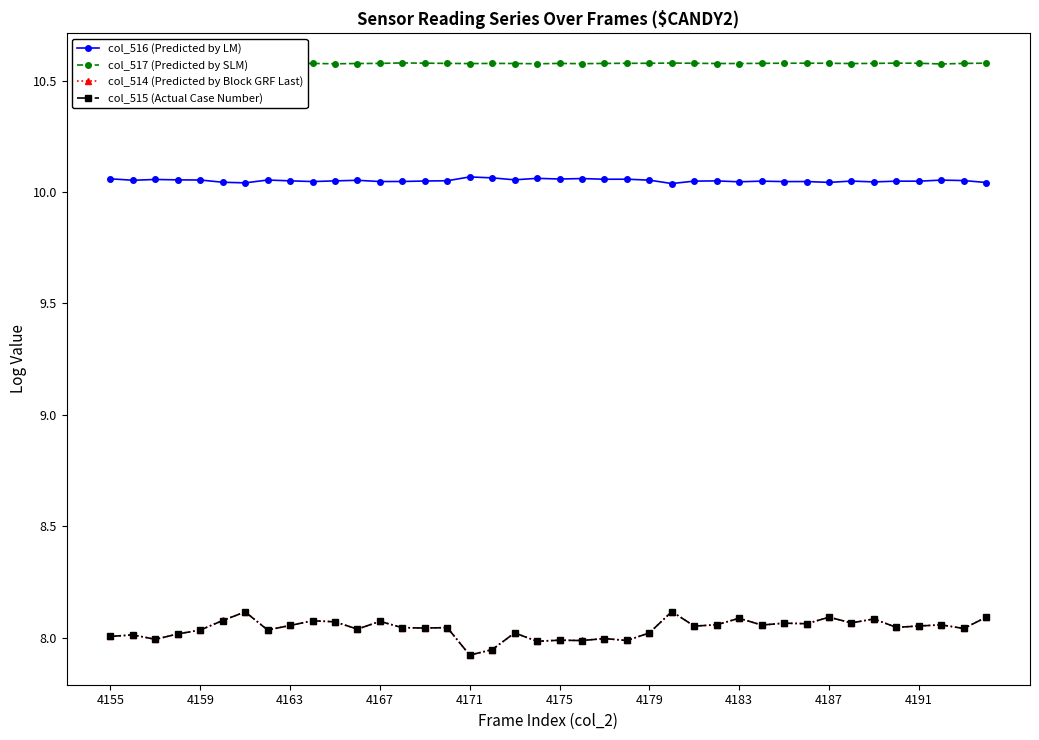

Count the number of data series in this chart.

4